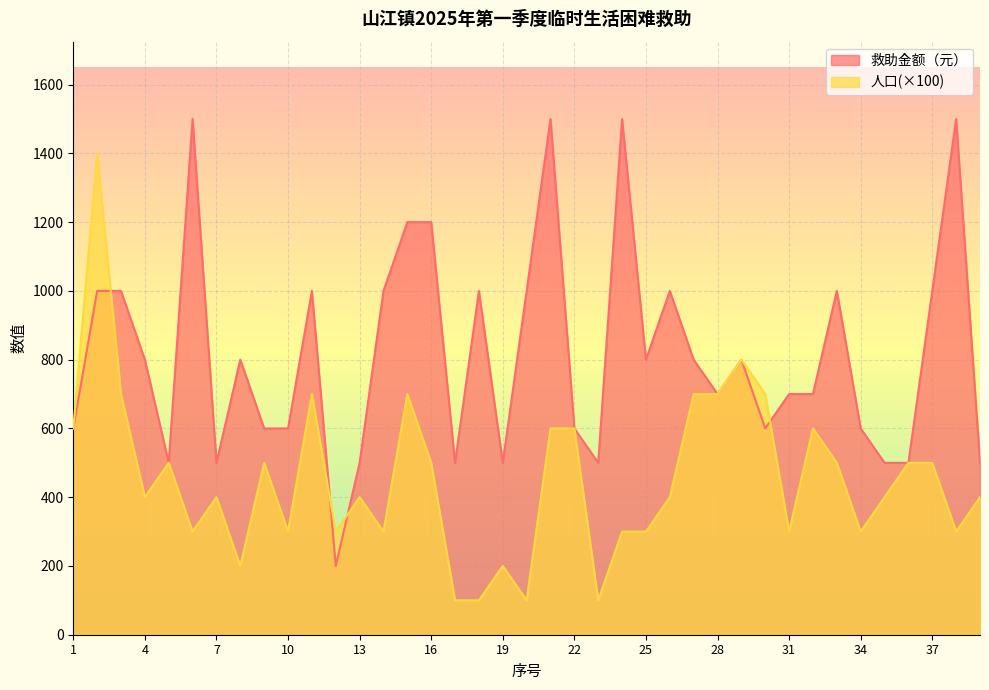

Which series ends up on top after the final intersection of 人口 and 救助金额（元）?

救助金额（元）